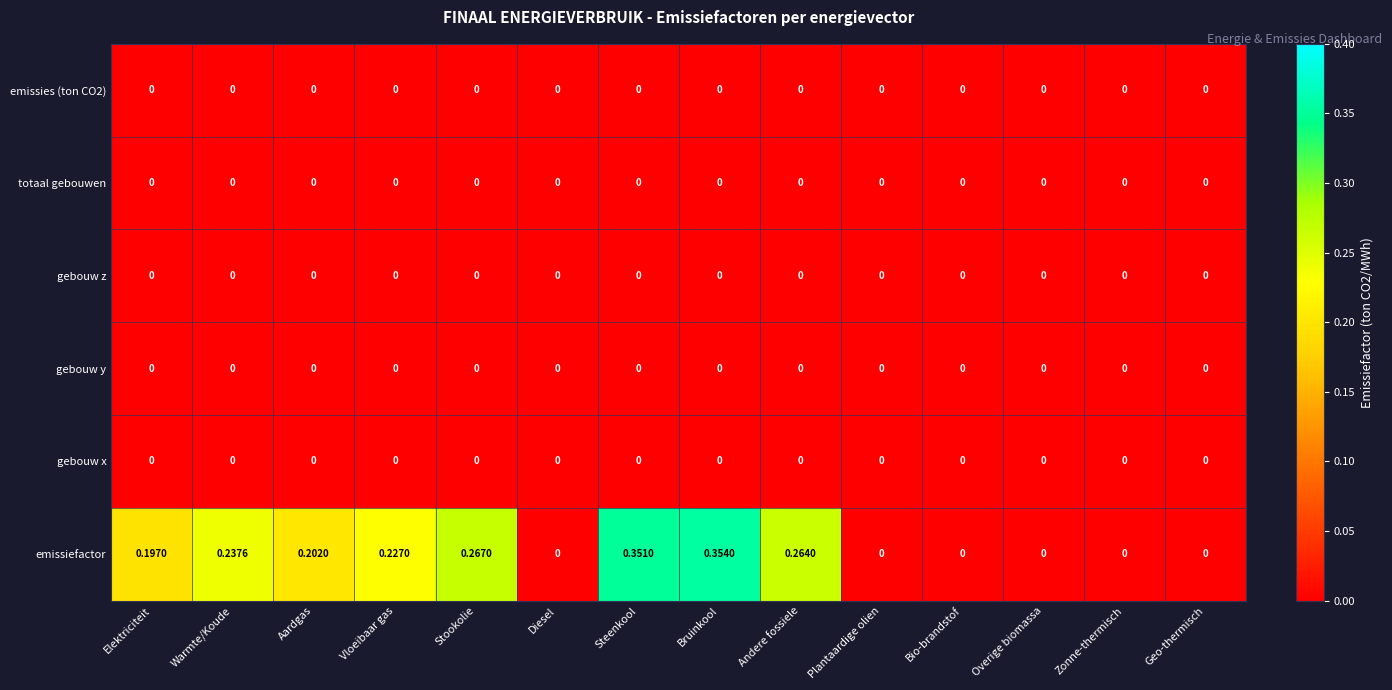

Is the value of totaal gebouwen at Steenkool greater than the value of emissiefactor at Warmte/Koude?

No